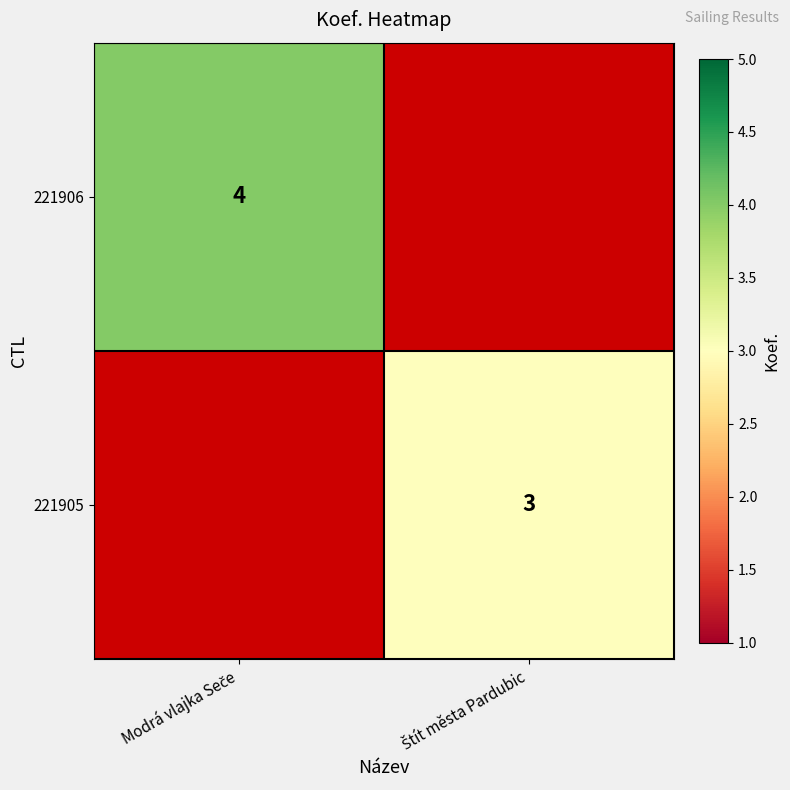

What is the greatest value displayed?

4.0